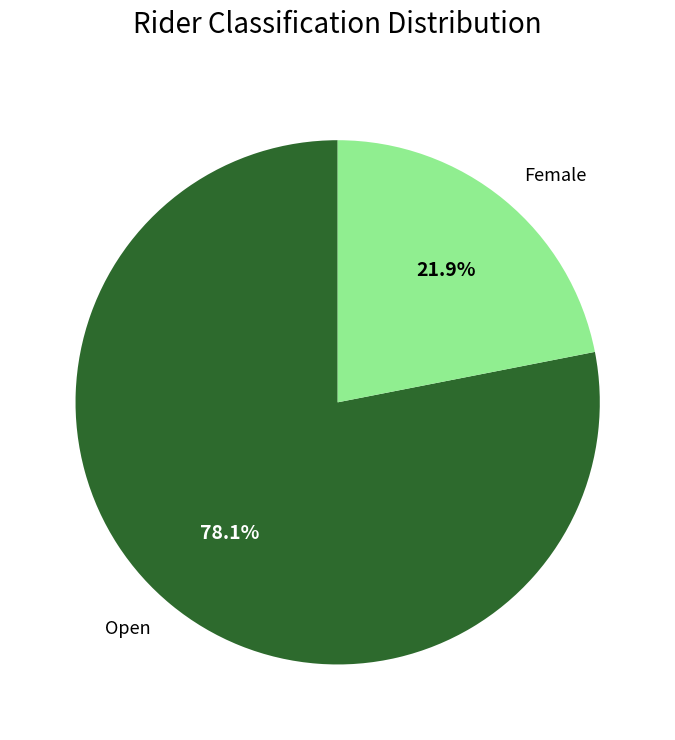

Is it true that Open is 88% of the pie?

False